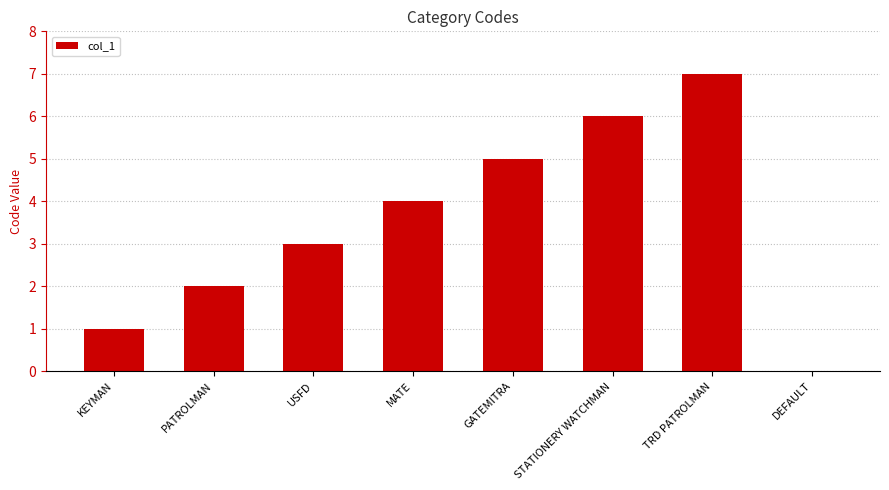

What is the approximate value at GATEMITRA?

5